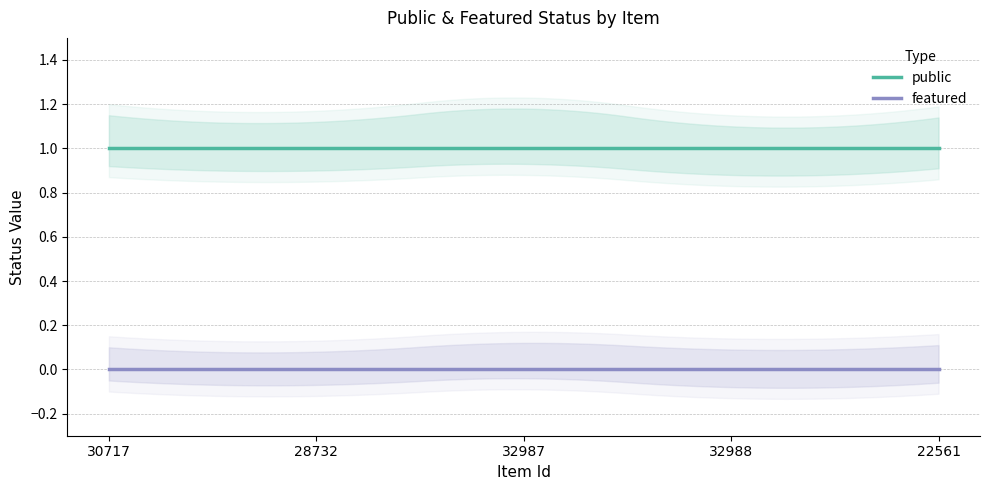

Reading left to right, list all the values displayed in this chart.

public: 1	1	1	1	1
featured: 0	0	0	0	0